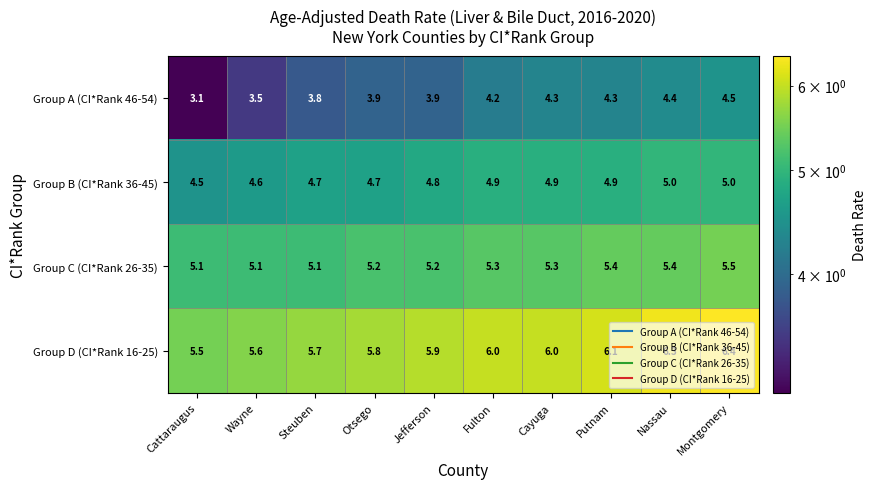

At how many categories does at least one series exceed 5?

10